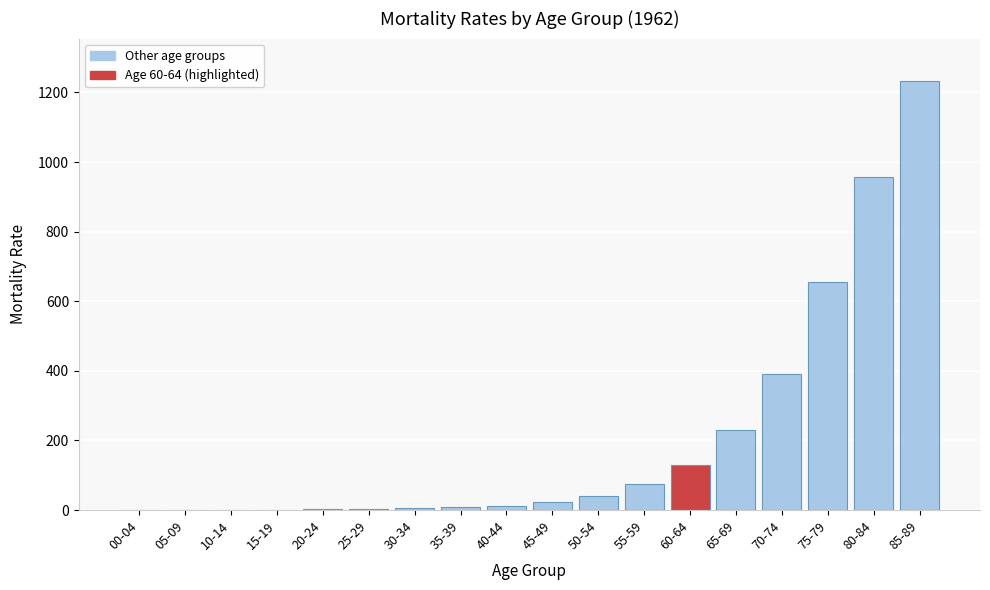

Which category has the highest value across all series?

85-89